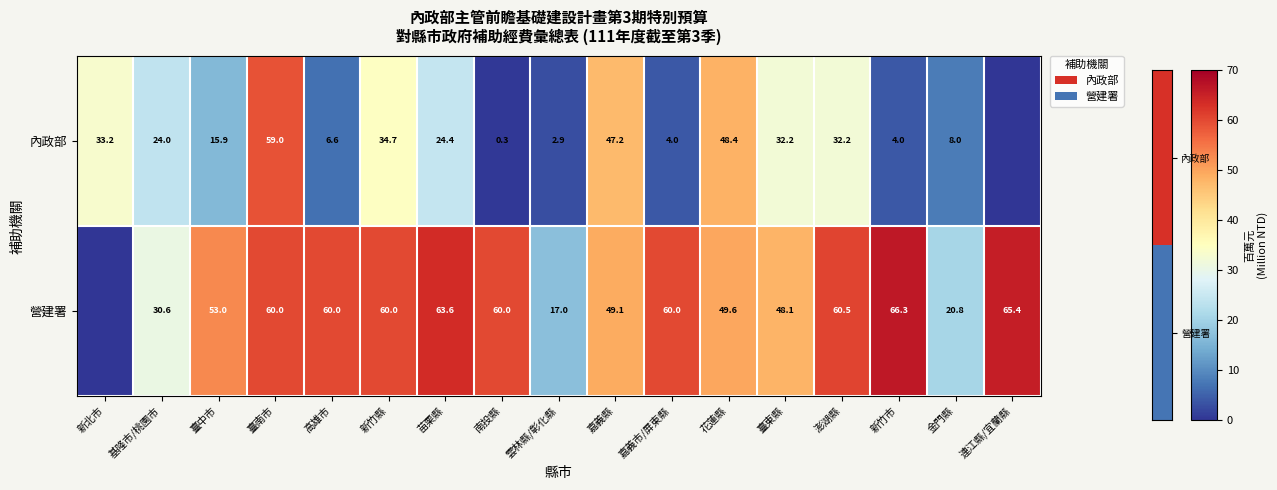

What is the total value across all series at 金門縣?

28.8